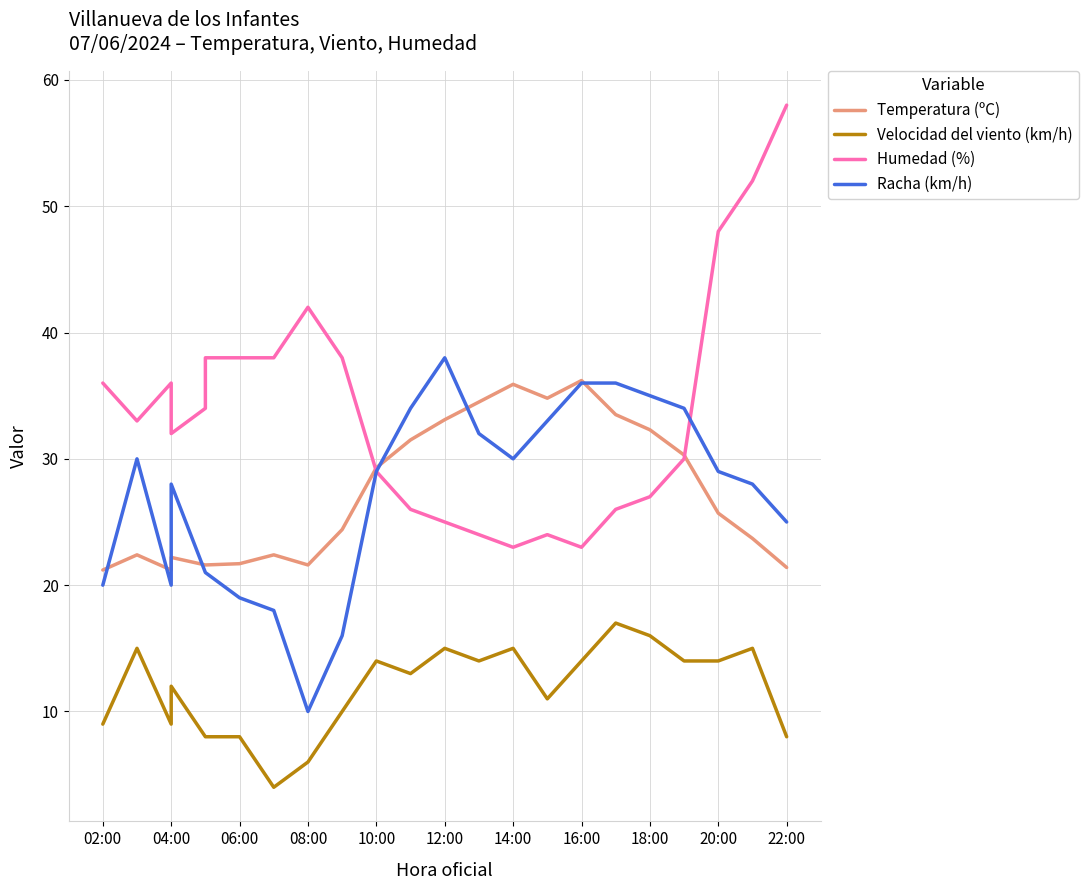

At which category is the sum across all series the highest?

21